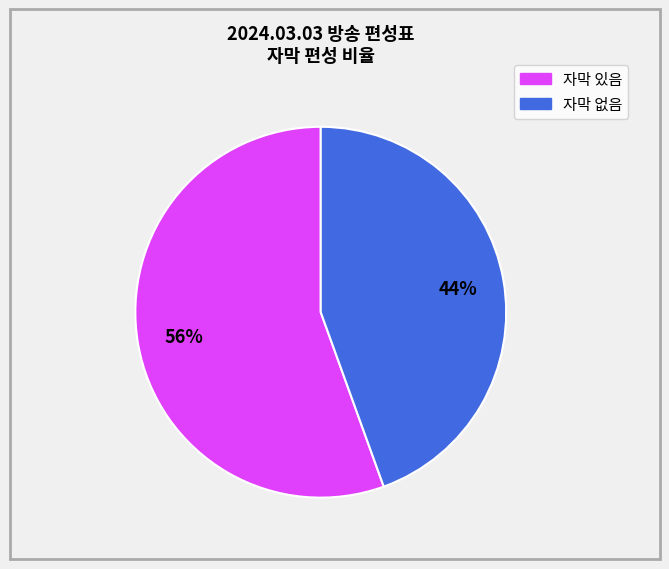

Is there any slice that represents more than half of the pie?

Yes